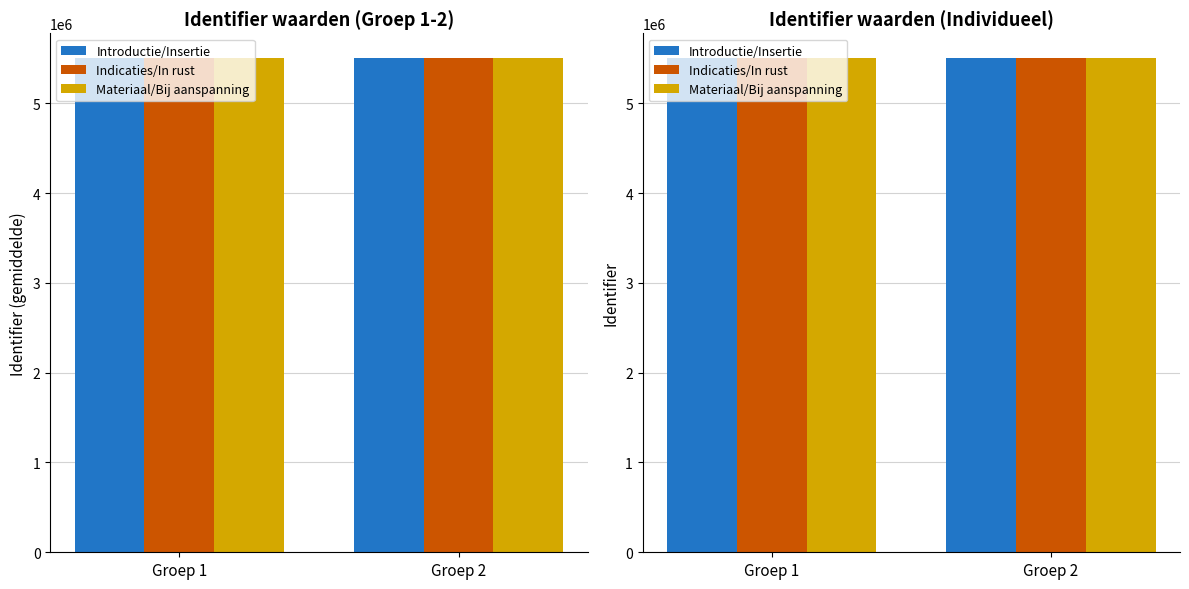

What is the lowest value of the Indicaties/In rust series?

5504854